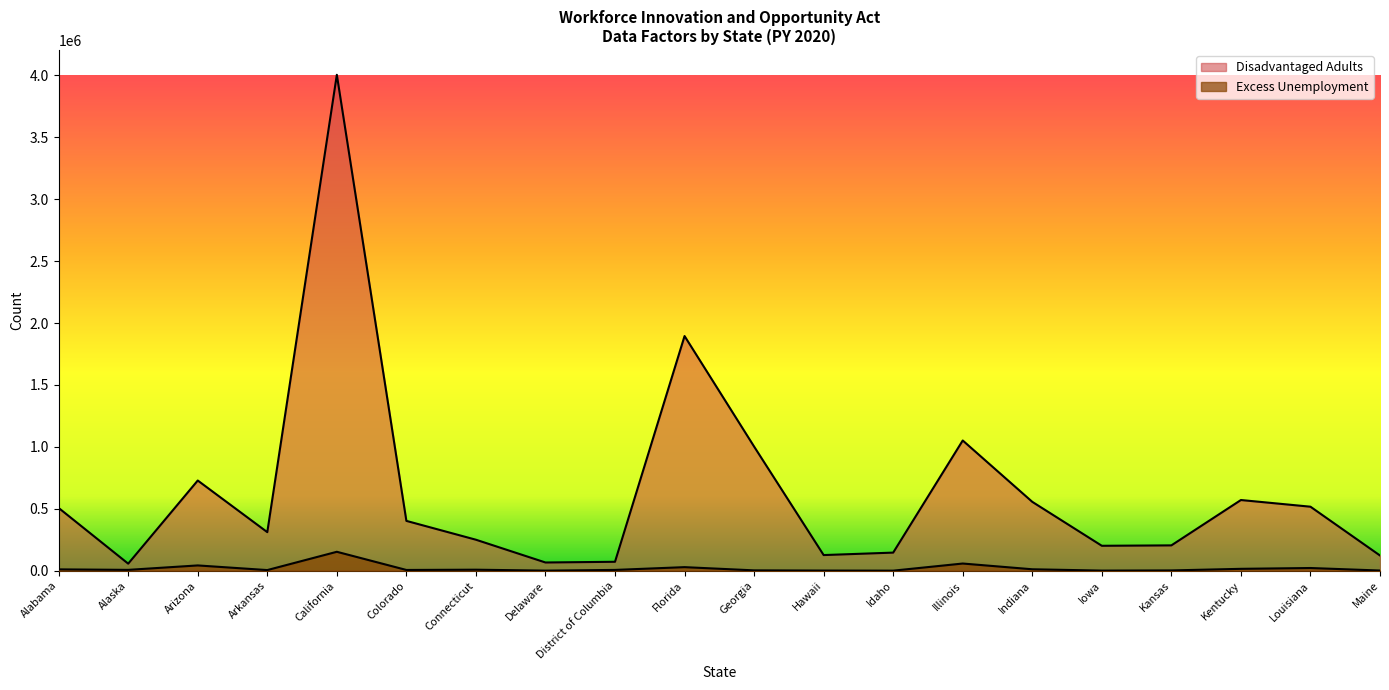

At which category does Disadvantaged Adults reach its first local valley?

Alaska